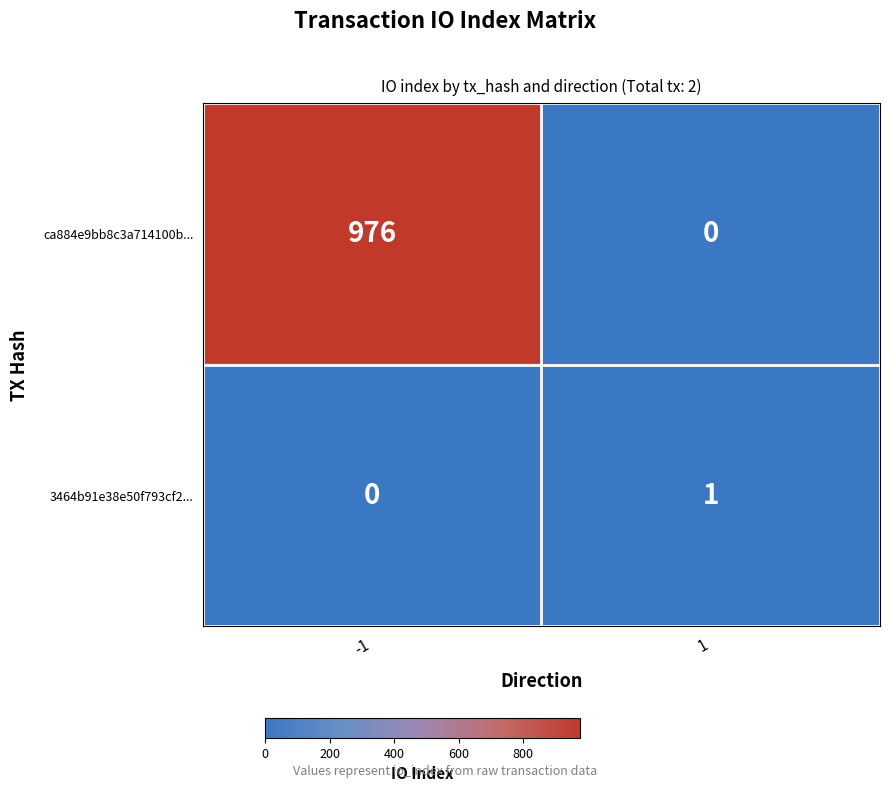

Reading left to right, list all the values displayed in this chart.

ca884e9bb8c3a714100b...: -1=976	1=0
3464b91e38e50f793cf2...: -1=0	1=1